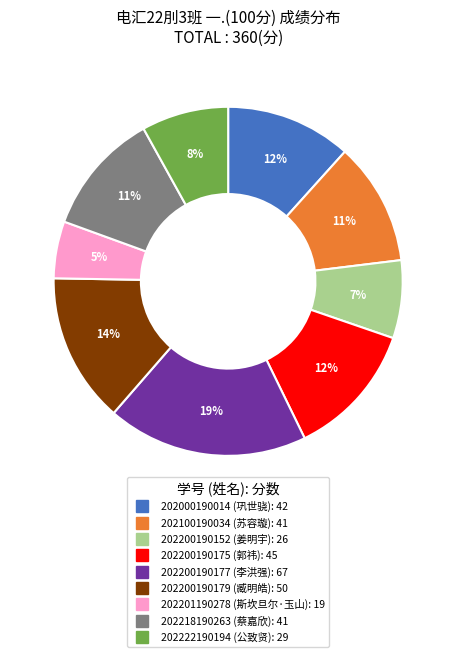

Is the sum of 202201190278 and 202100190034 greater than half?

No